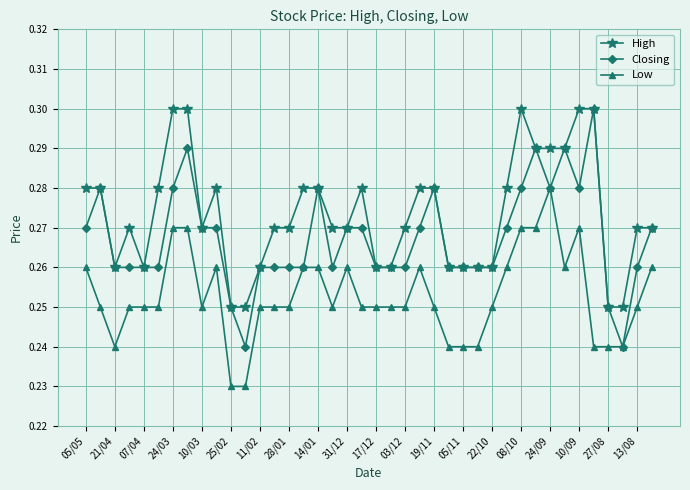

Count the High values in the range 0 to 1.

40